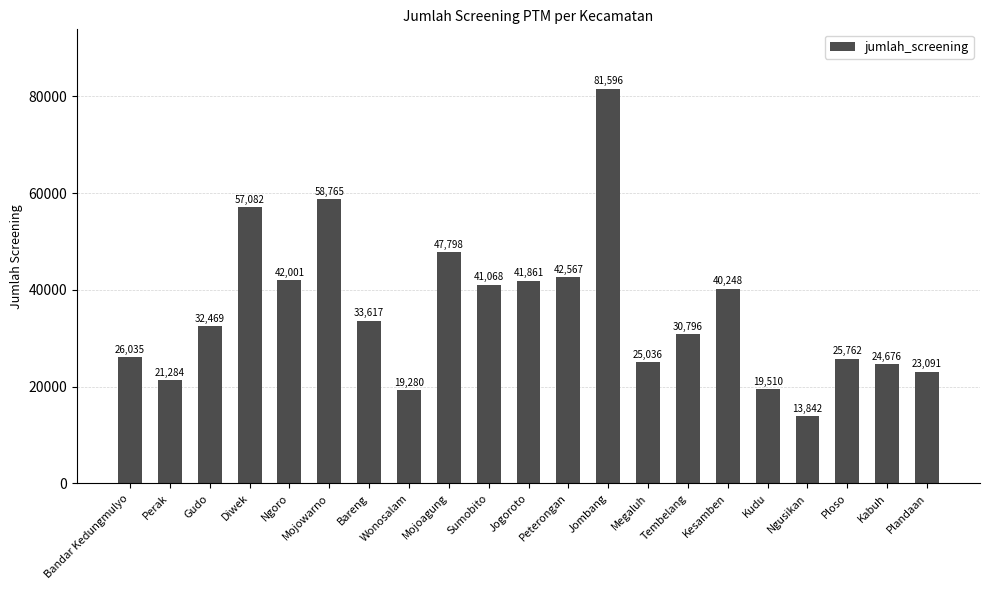

Read the value at Mojowarno, to the nearest 50.

58750